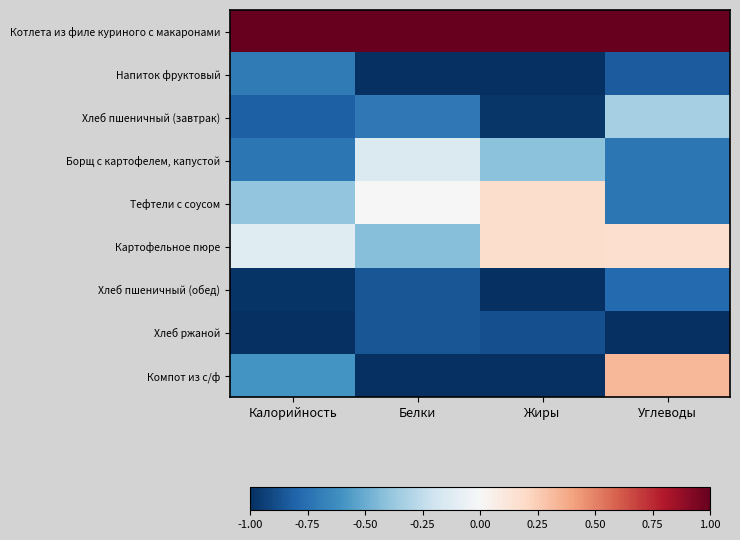

List the series in order of their peak value, lowest first.

Хлеб ржаной, Хлеб пшеничный (обед), Напиток фруктовый, Хлеб пшеничный (завтрак), Борщ с картофелем, капустой, Тефтели с соусом, Картофельное пюре, Компот из с/ф, Котлета из филе куриного с макаронами